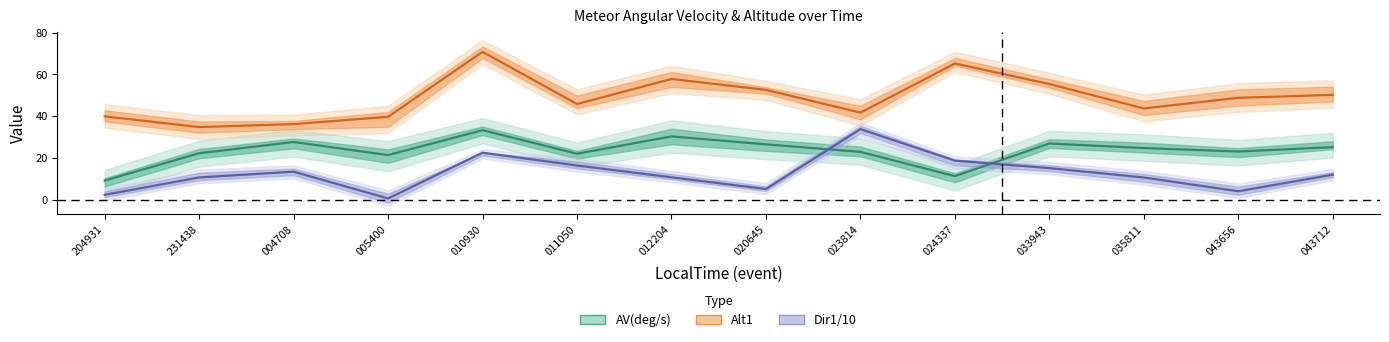

At which label is Alt1 closest to 52?

020645